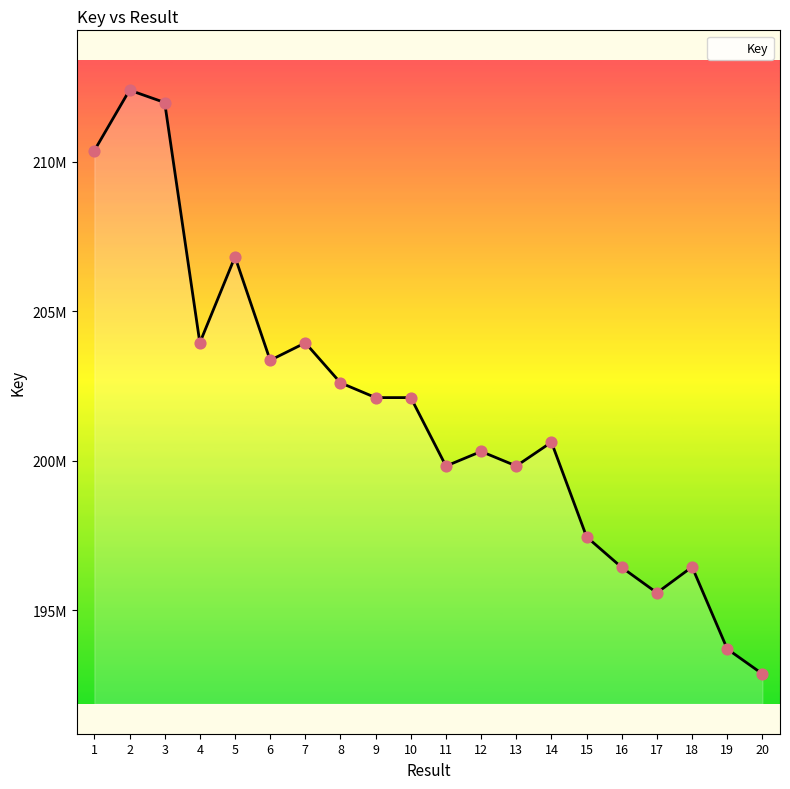

What is the ratio of the value at 5 to the value at 18?

1.1